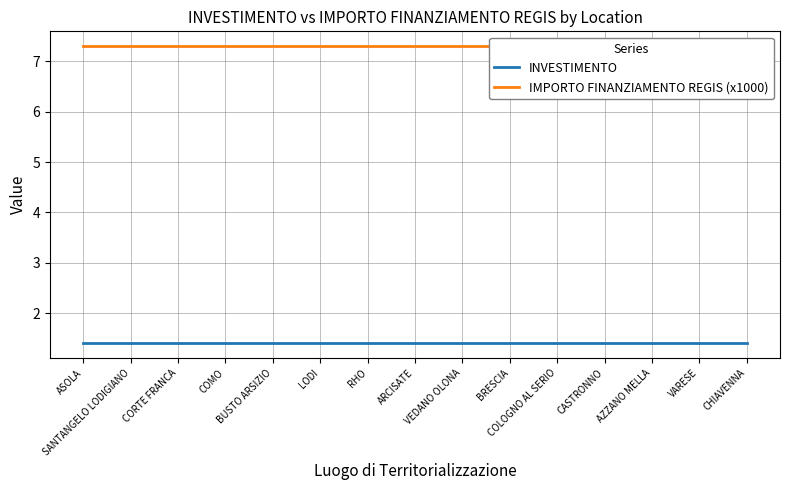

What is the minimum value shown in the chart?

1.4